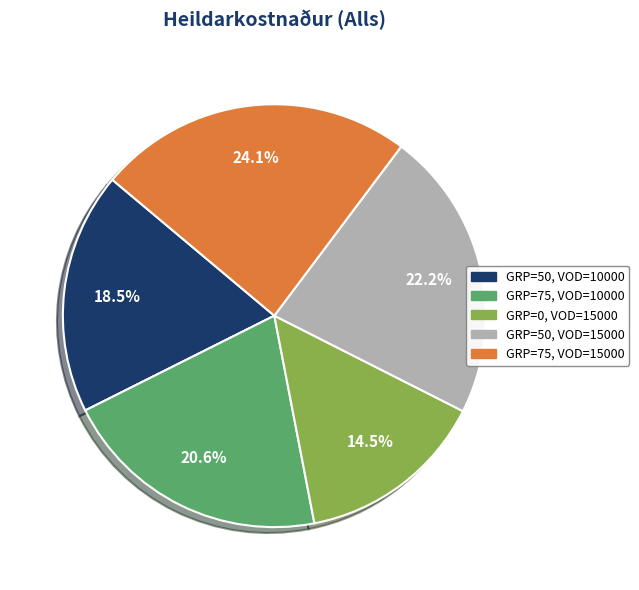

To the nearest percent, what is the average slice percentage?

20%